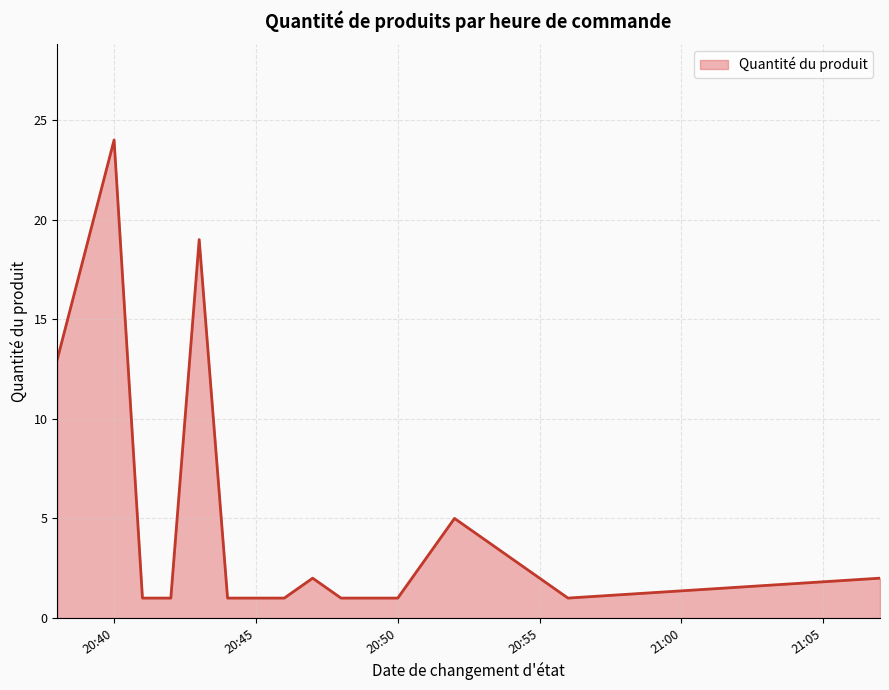

What is the maximum value shown in the chart?

24